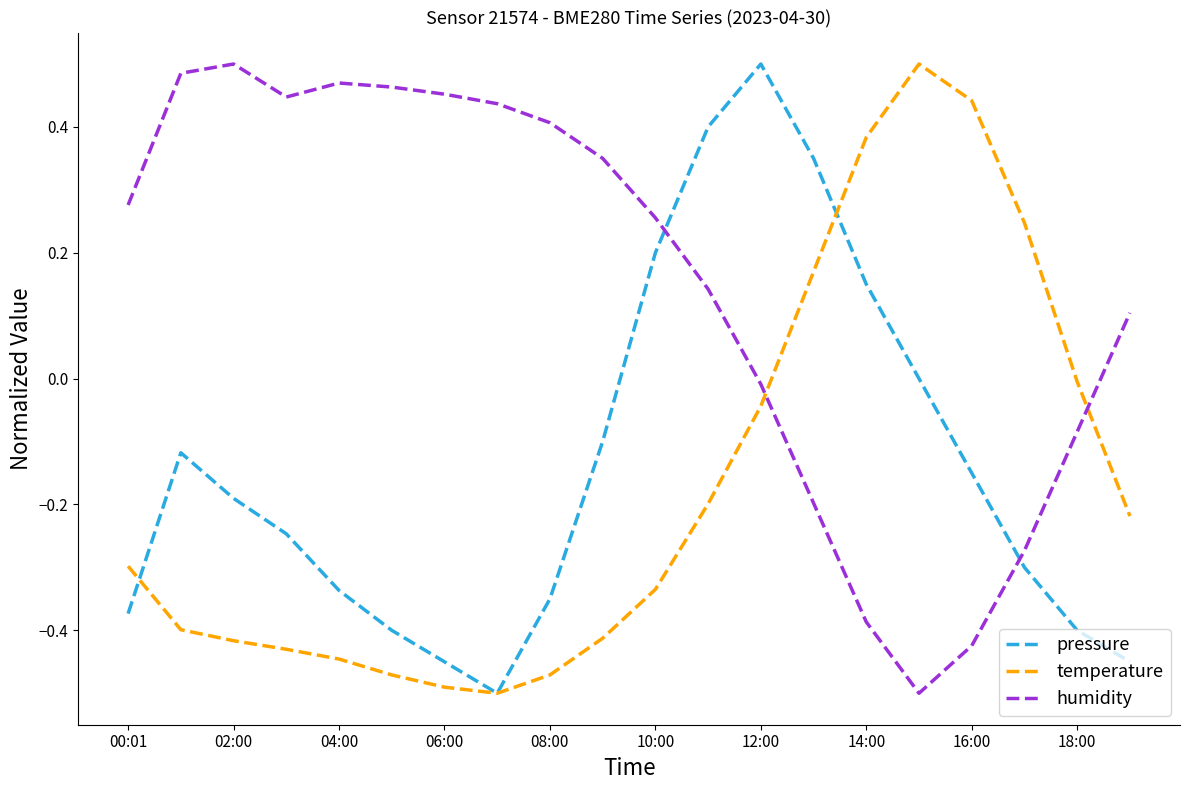

How many intersections are there between temperature and humidity?

2